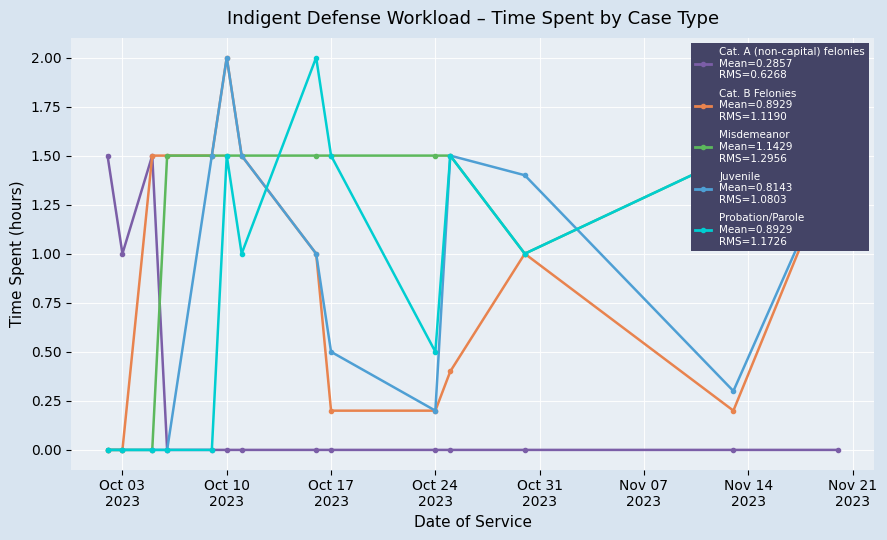

List the series in order of their peak value, lowest first.

Cat. A (non-capital) felonies, Misdemeanor, Cat. B Felonies, Juvenile, Probation/Parole